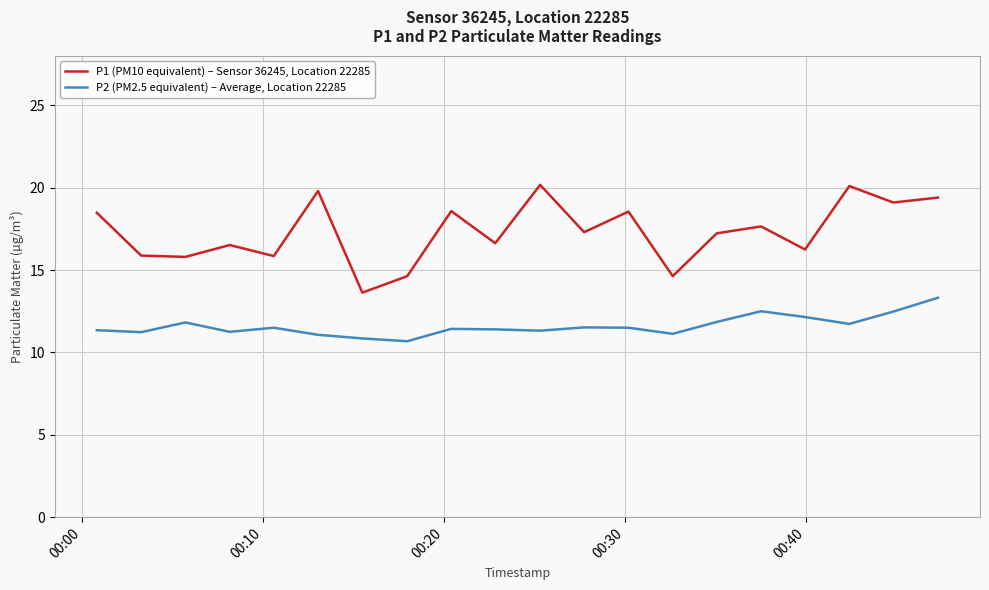

Rank the series by their maximum value, from highest to lowest.

P1 (PM10 equivalent) – Sensor 36245, Location 22285, P2 (PM2.5 equivalent) – Average, Location 22285